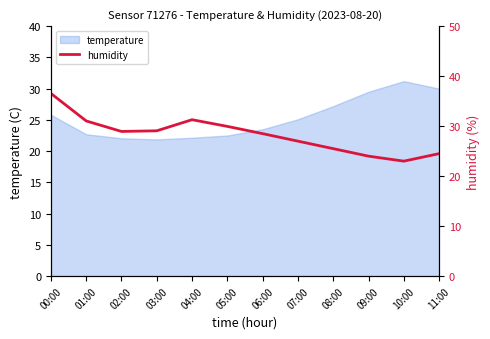

What is the change in value from 06:00 to 10:00?

-5.5